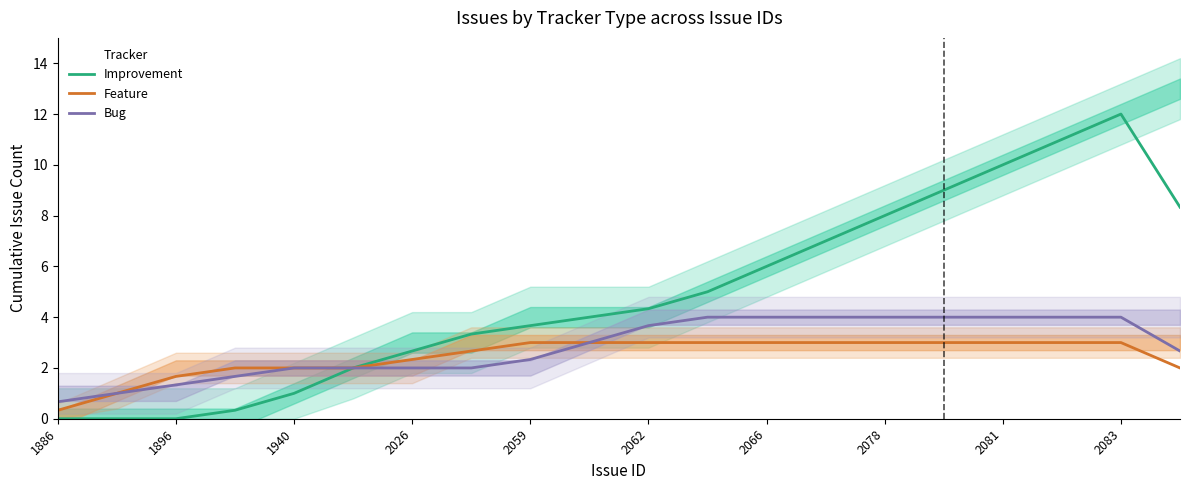

At which label does Bug reach its minimum?

1886